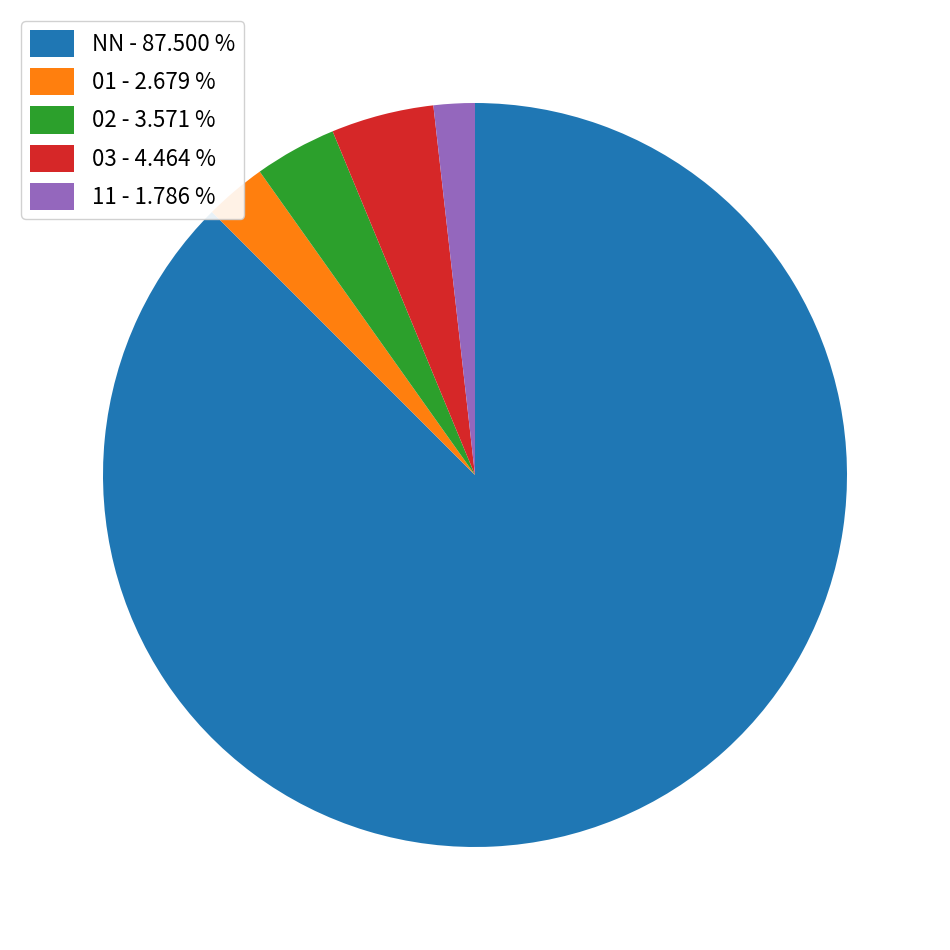

How many slices are in this pie chart?

5